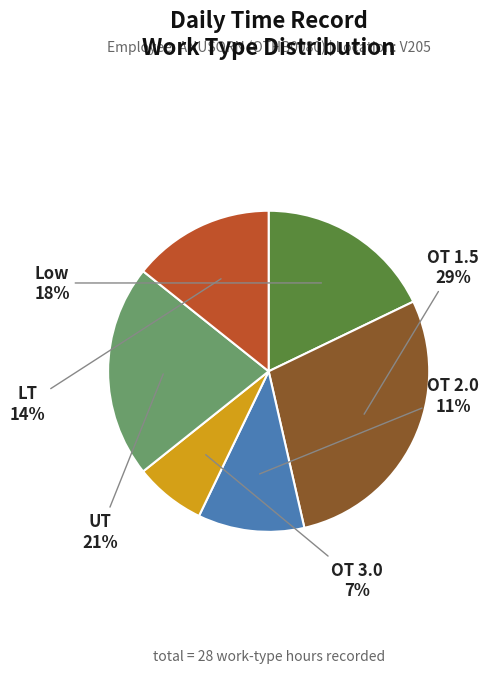

Is there a majority slice in this chart?

No